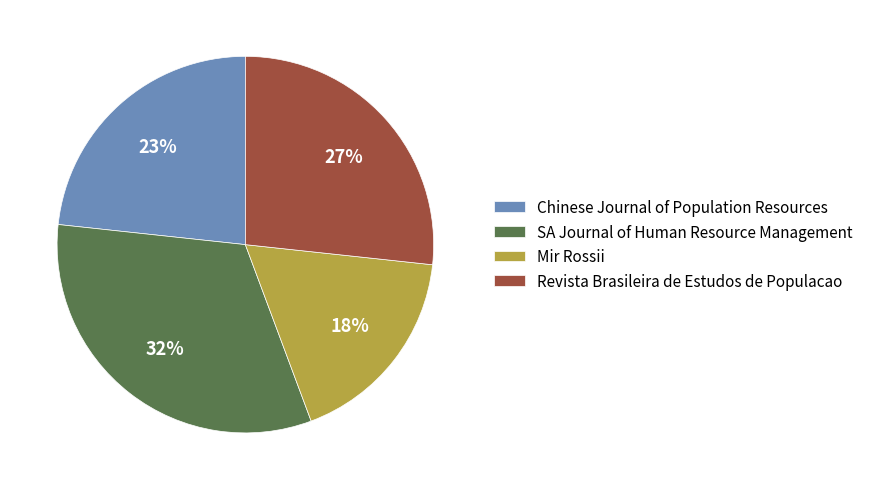

Rank the categories by value from lowest to highest.

Mir Rossii, Chinese Journal of Population Resources, Revista Brasileira de Estudos de Populacao, SA Journal of Human Resource Management